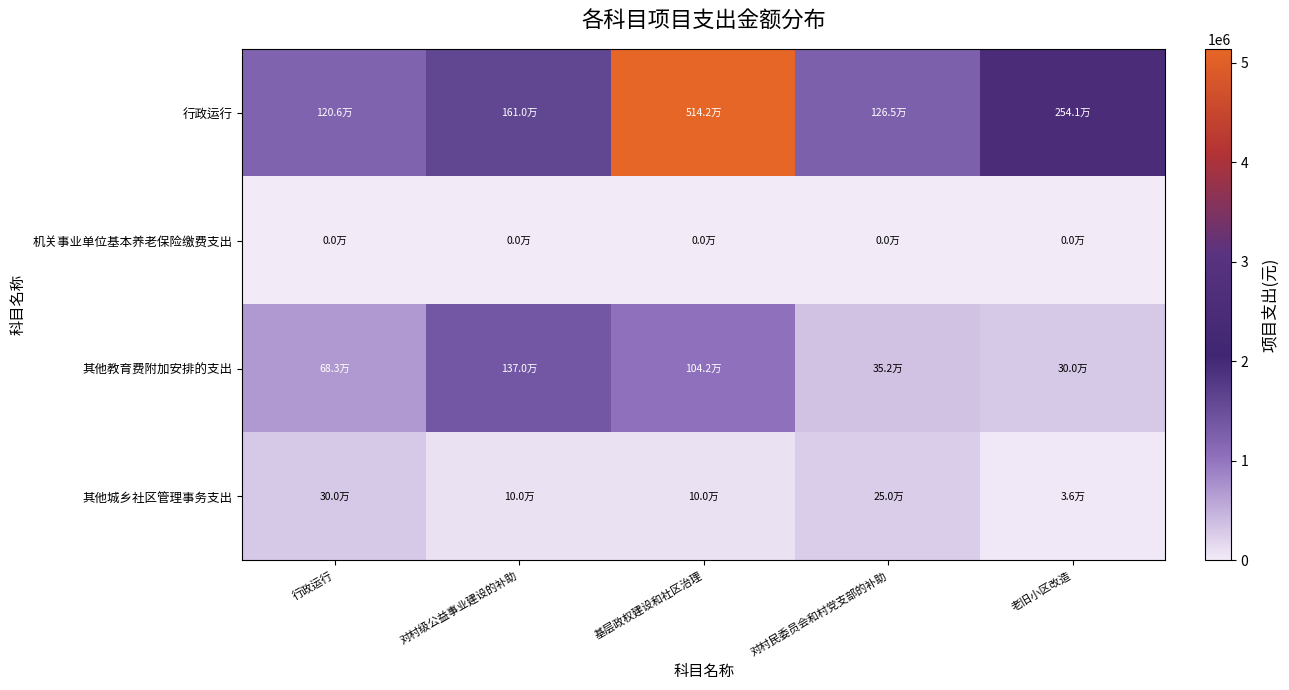

What is the total value across all series at 老旧小区改造?

2876958.0